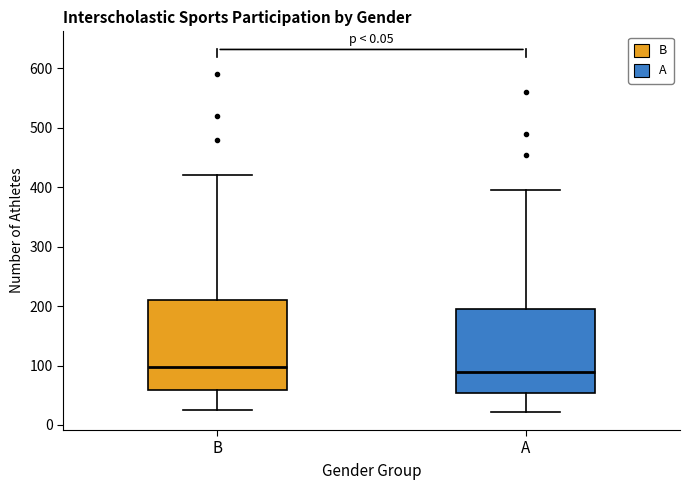

Where is the lower edge of the box for B on the y-axis? The values are not printed on the chart, so give them approximately, as read against the axis.

60